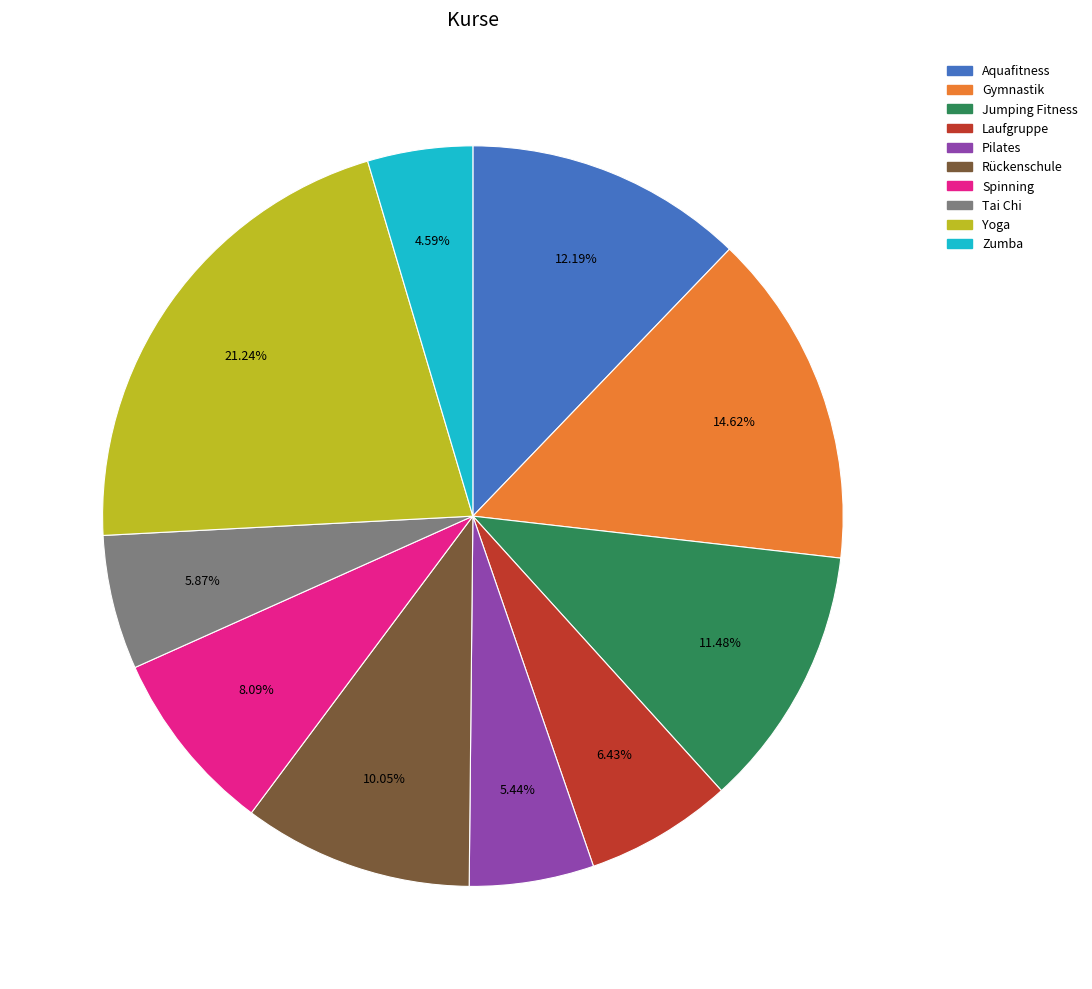

To the nearest percent, what is the difference between the largest and smallest slice percentages?

17%